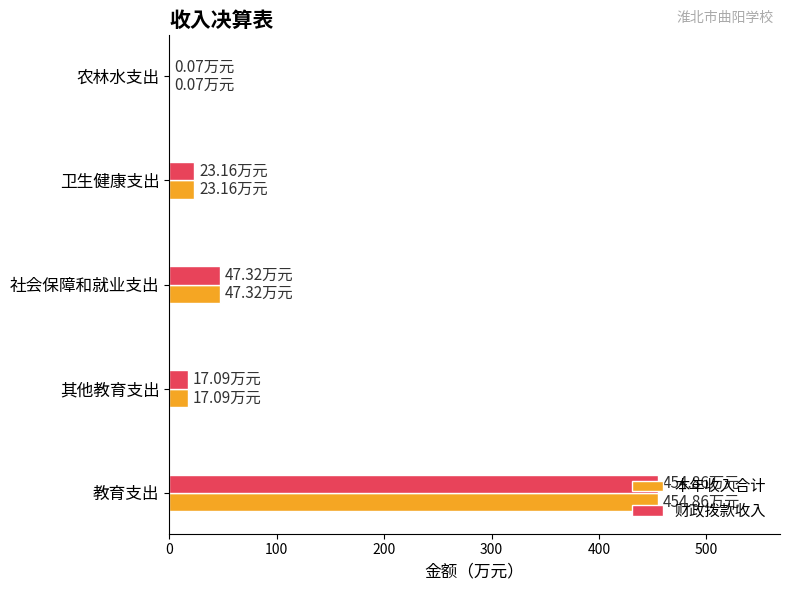

What is the maximum value for 财政拨款收入?

454.9